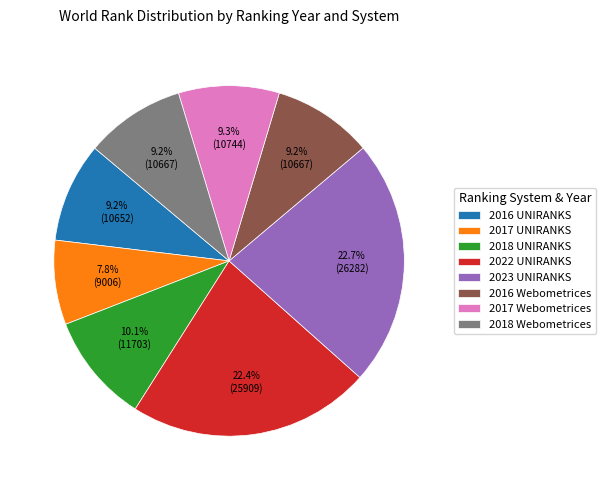

What percentage is the 2017 Webometrices slice, to the nearest percent?

9%